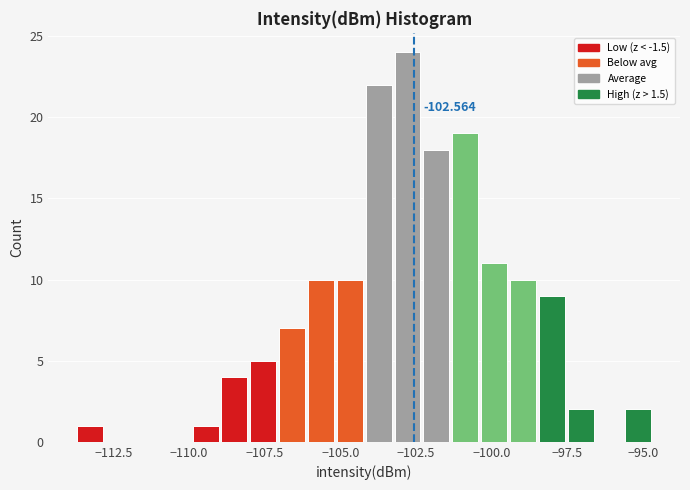

Read against the x-axis, roughly where is the centre of the tallest bar?

-103.0